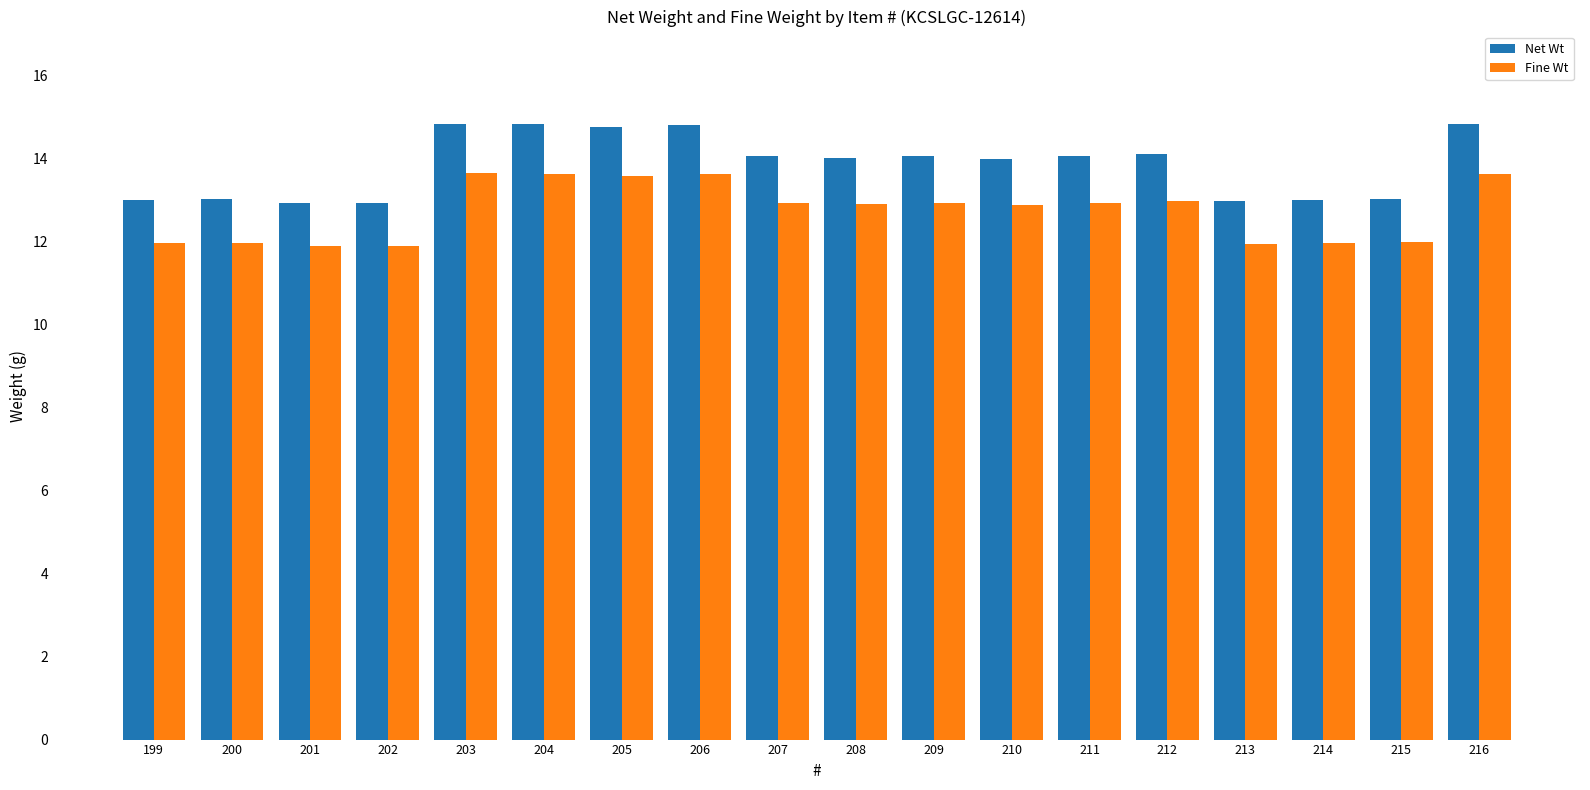

List the series in order of their overall mean, highest first.

Net Wt, Fine Wt